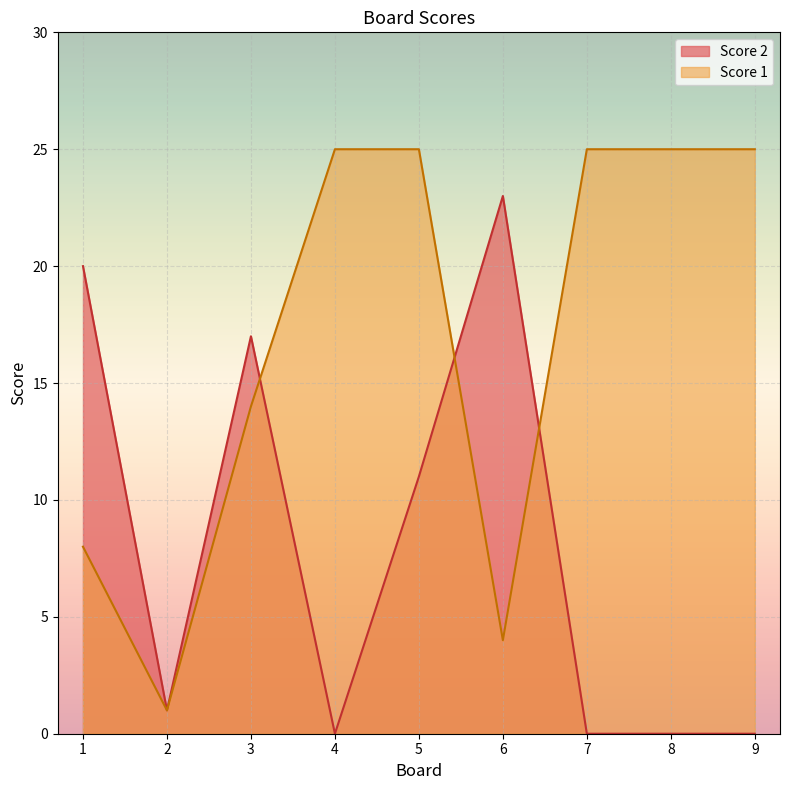

Which series has the largest total across all categories?

Score 1